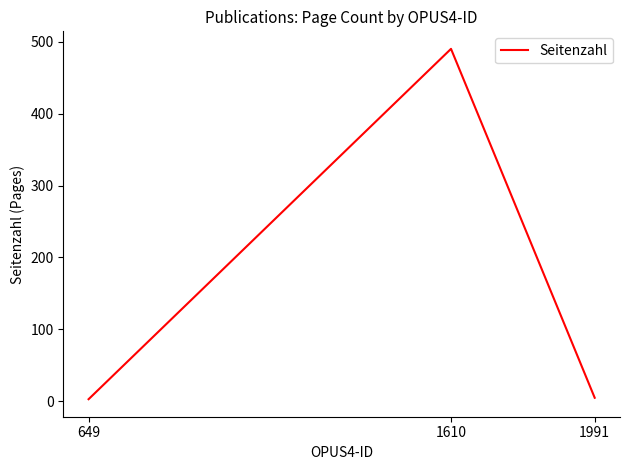

What is the greatest value displayed?

490